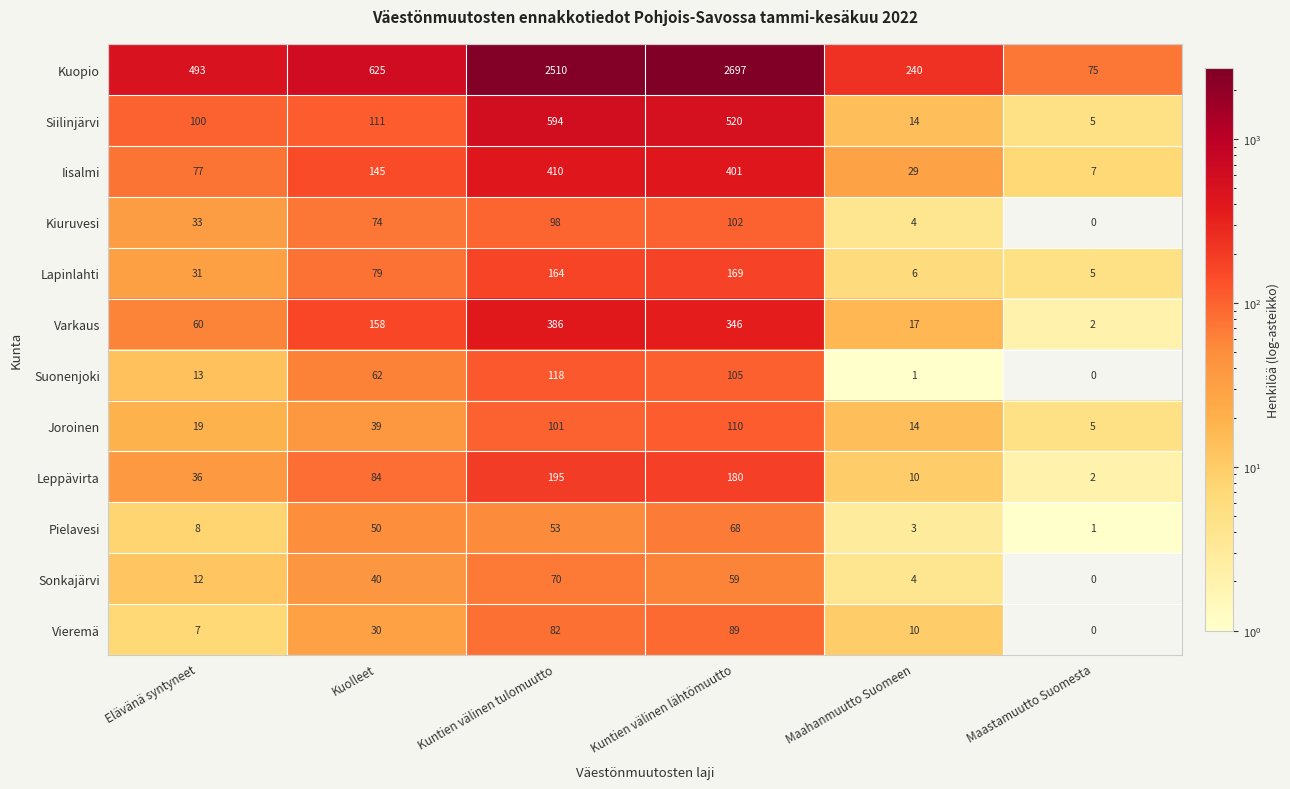

How many categories are shown in the chart?

6